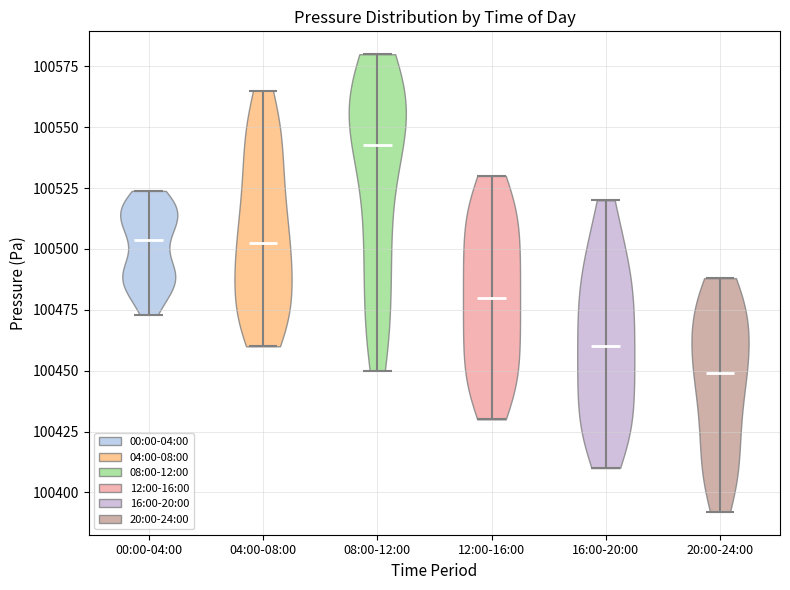

Reading left to right, read every violin against the y-axis: where its median line is, and the lowest and highest points it reaches. The values are not printed on the chart, so give them approximately, as read against the axis.

00:00-04:00: median line 100505, lowest point 100475, highest point 100525
04:00-08:00: median line 100505, lowest point 100460, highest point 100565
08:00-12:00: median line 100545, lowest point 100450, highest point 100580
12:00-16:00: median line 100480, lowest point 100430, highest point 100530
16:00-20:00: median line 100460, lowest point 100410, highest point 100520
20:00-24:00: median line 100450, lowest point 100390, highest point 100490